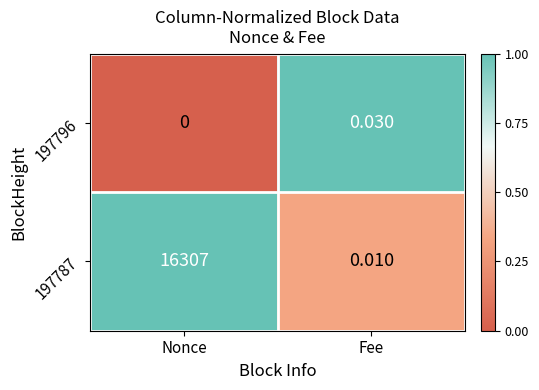

Rank the categories by 197787 value from highest to lowest.

Nonce, Fee